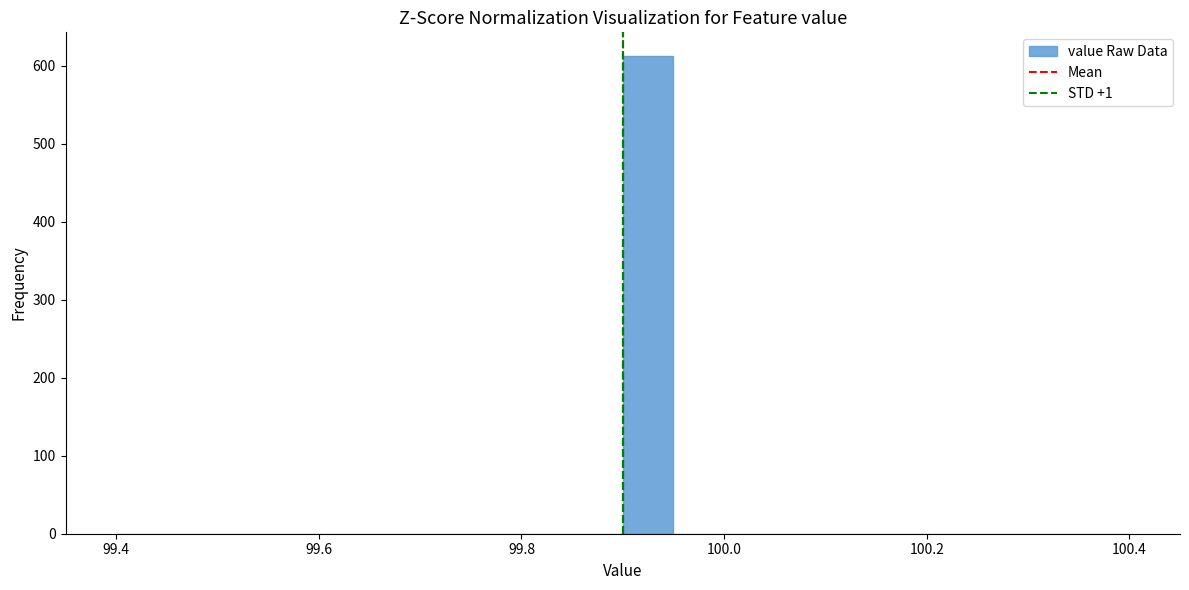

Around what value on the x-axis is the tallest bar? Give the approximate position of its centre, as read against the axis.

99.92